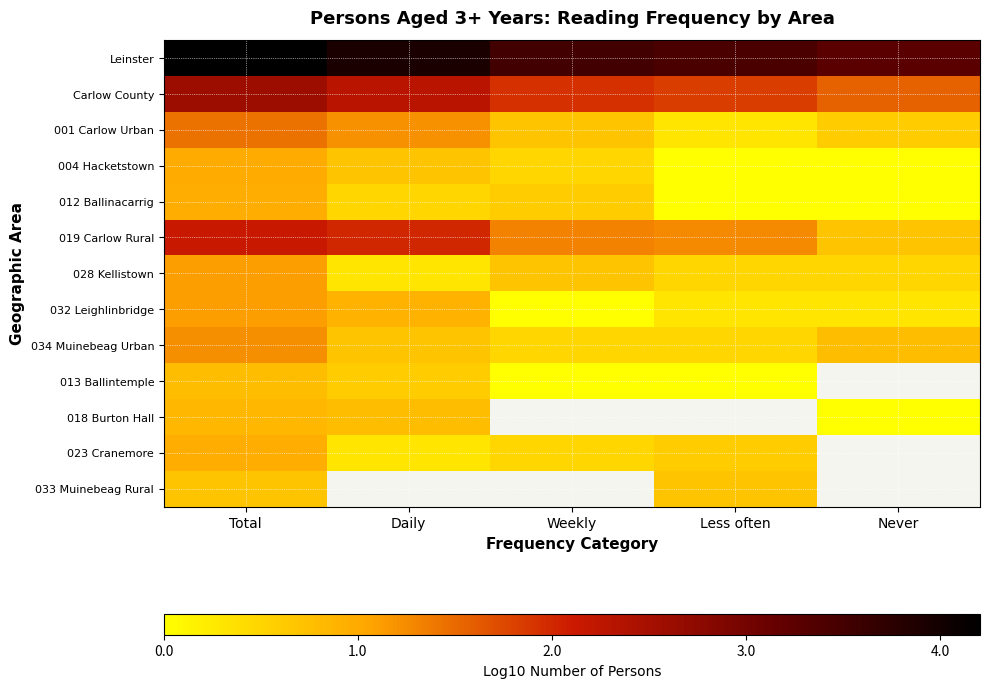

Which series has the largest total across all categories?

Leinster